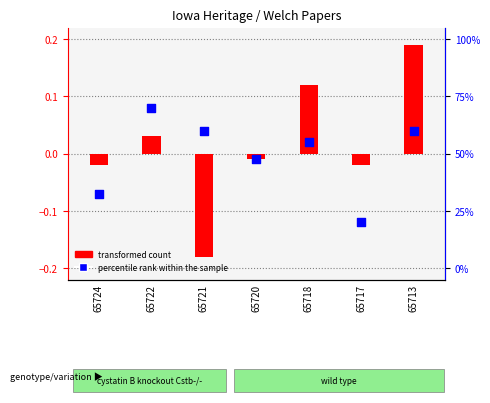

What are all the series names shown in the legend?

transformed count, percentile rank within the sample